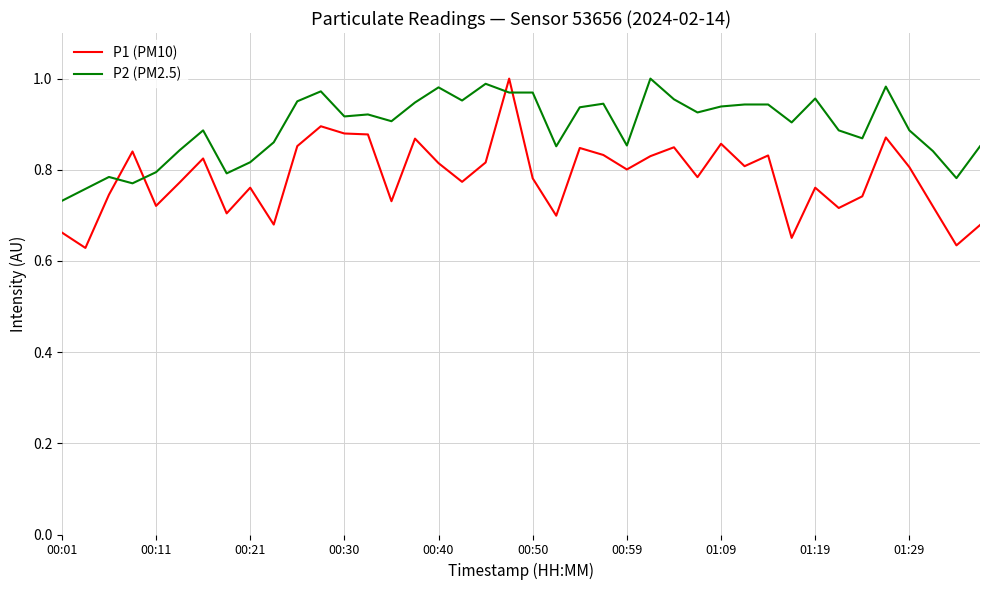

Which series has the largest total across all categories?

P2 (PM2.5)